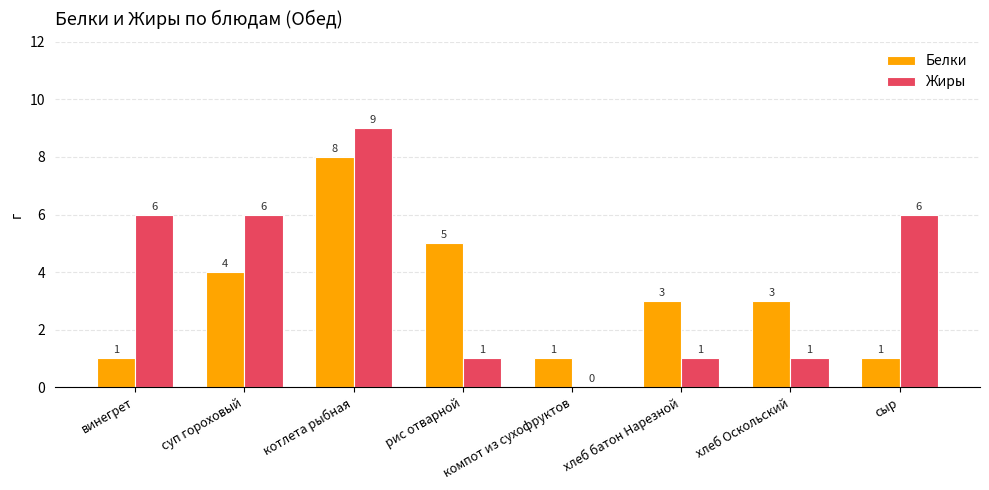

What is the maximum value shown in the chart?

9